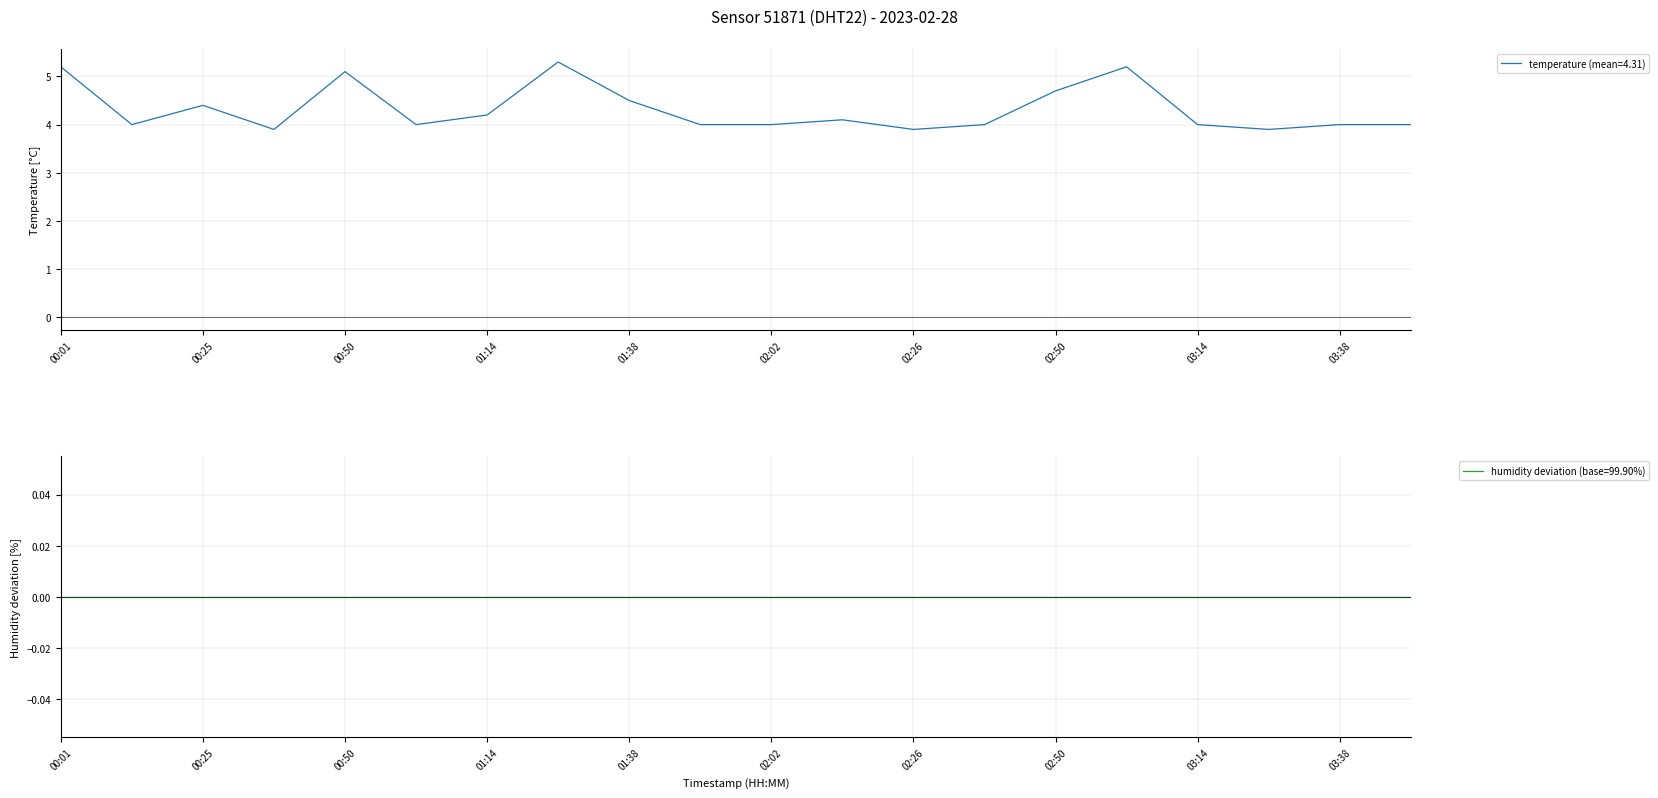

What is the sum of all values?

86.4